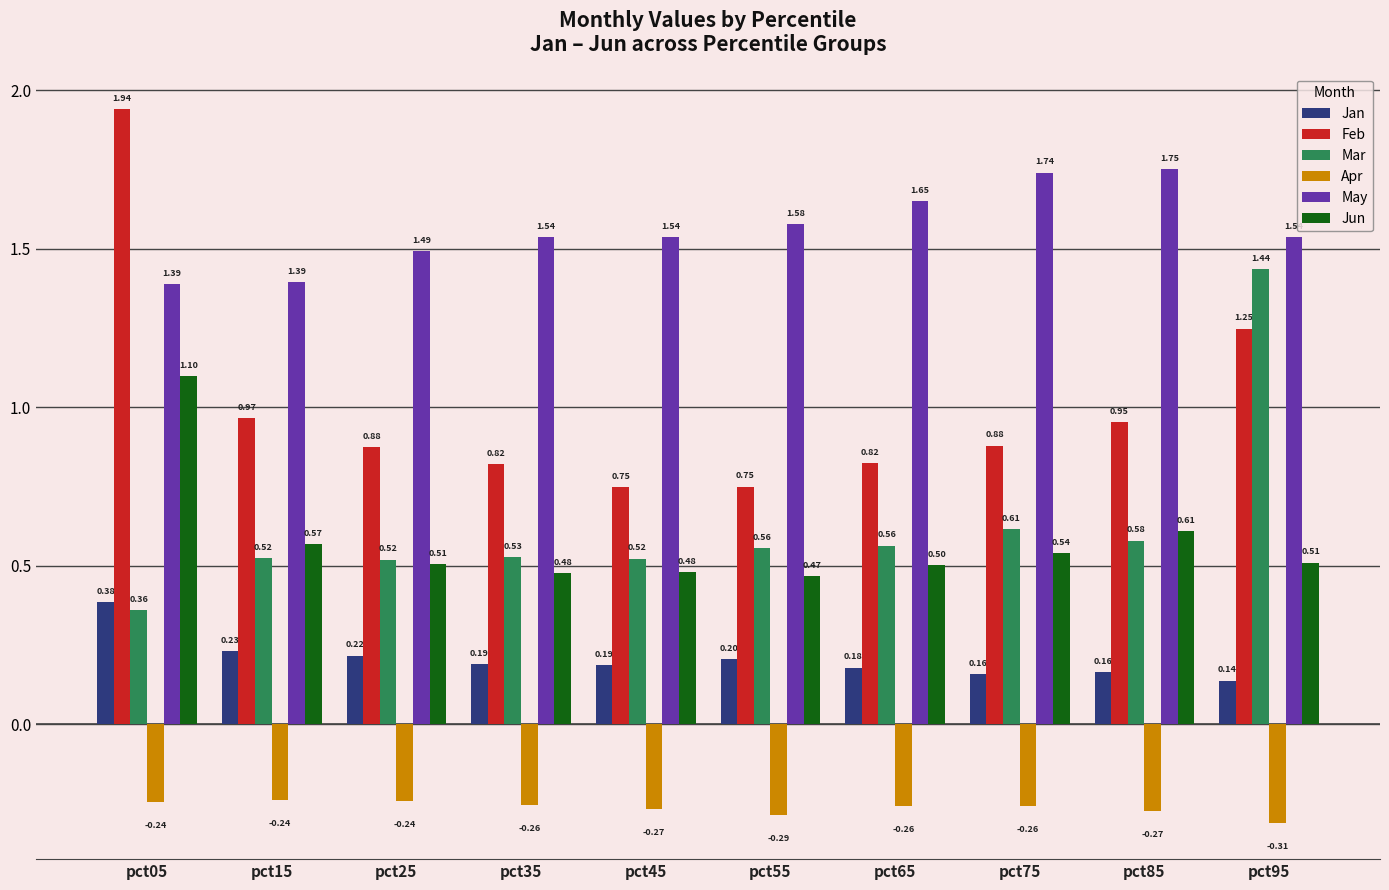

What are all the series names shown in the legend?

Jan, Feb, Mar, Apr, May, Jun